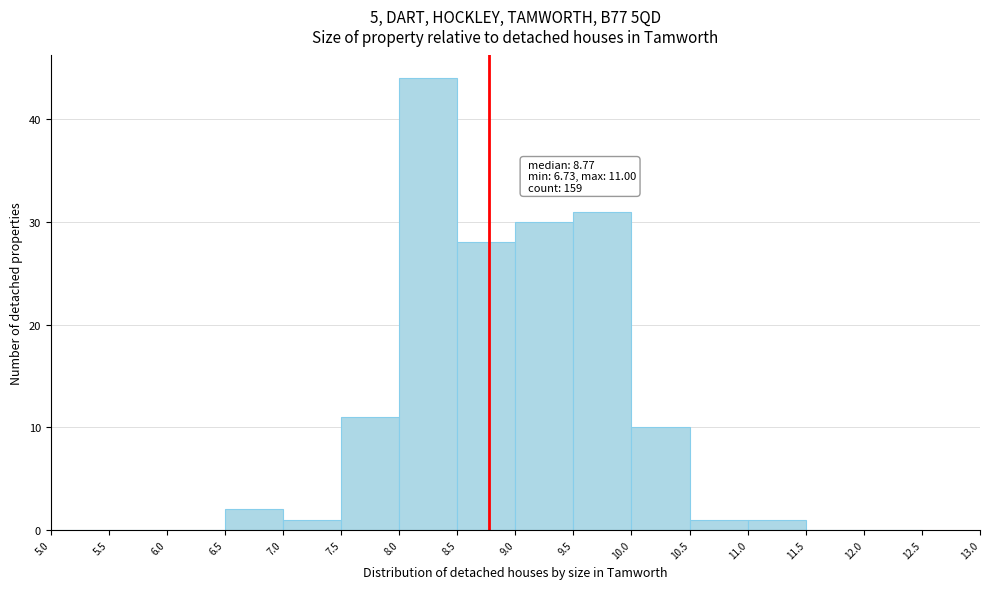

Over which range of the x-axis is the bar tallest?

8.0 to 8.5